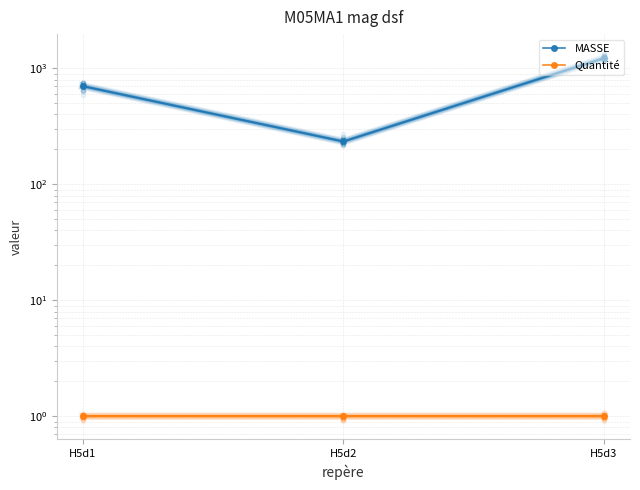

What is the total value across all series at H5d2?

235.0